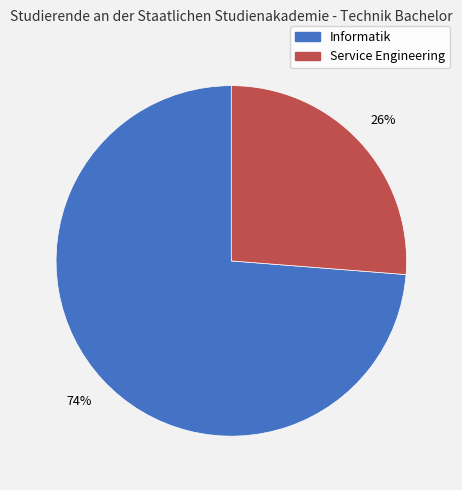

The Service Engineering slice represents 26% of the pie. True or false?

True